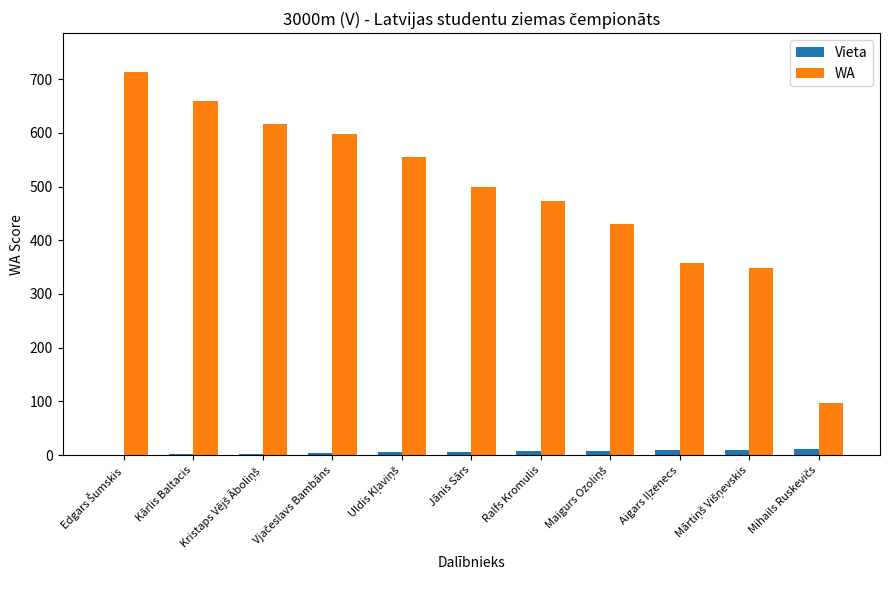

What is the total value across all series at Kārlis Baltacis?

661